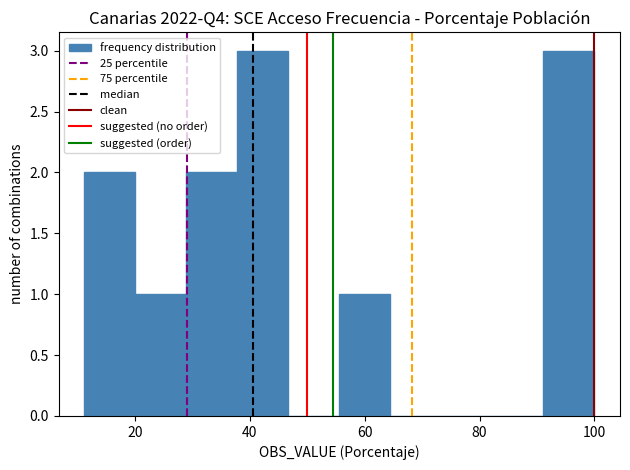

Reading left to right, list every bar in this chart as the range it spans on the x-axis followed by its height. Neither the bar edges nor the heights are printed on the chart, so give them approximately, as read against the axes.

12 to 20: 2
20 to 28: 1
28 to 38: 2
38 to 46: 3
46 to 56: 0
56 to 64: 1
64 to 74: 0
74 to 82: 0
82 to 92: 0
92 to 100: 3